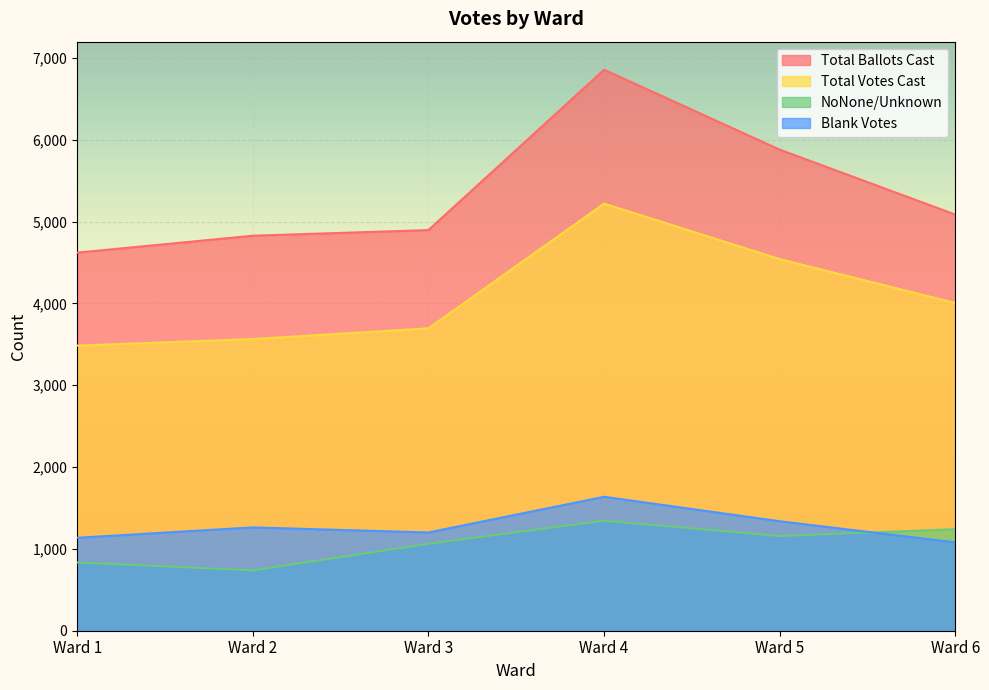

How many lines are shown in the chart?

4